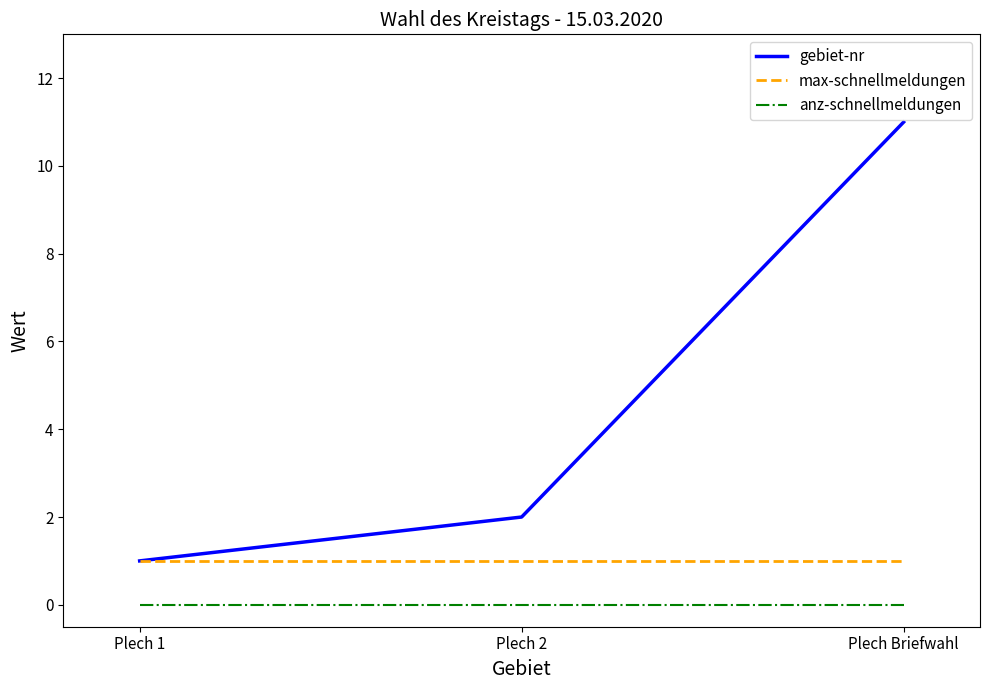

Rank the series by their average value, from lowest to highest.

anz-schnellmeldungen, max-schnellmeldungen, gebiet-nr